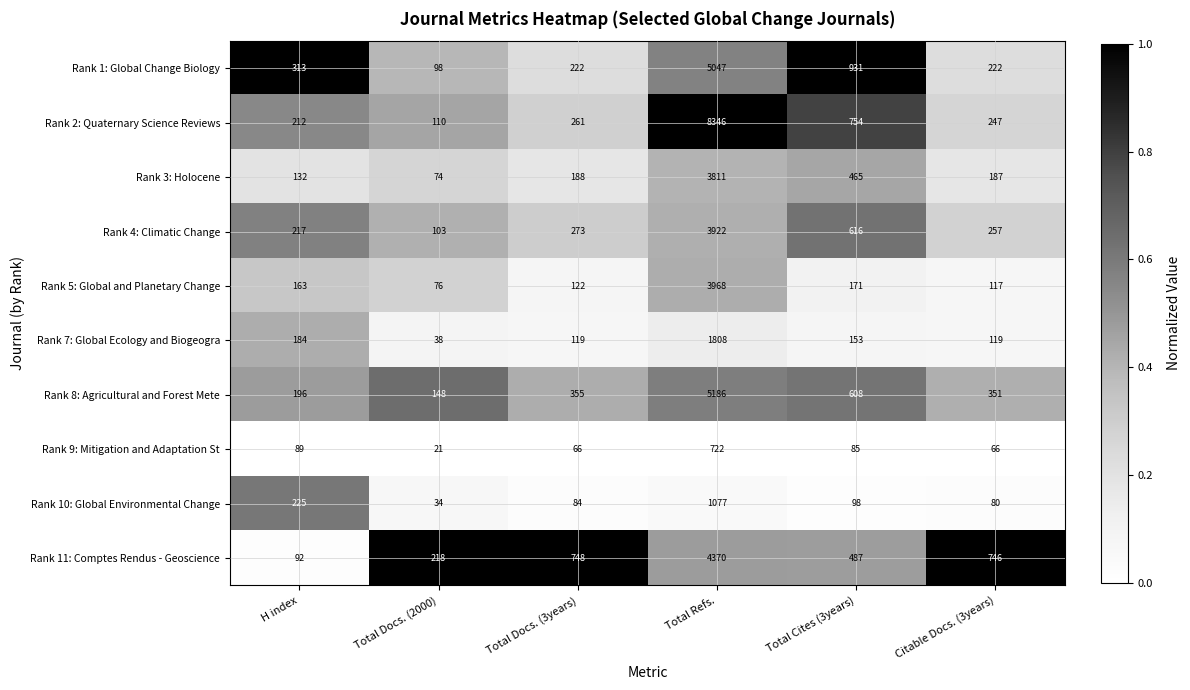

Count the number of categories in the chart.

6